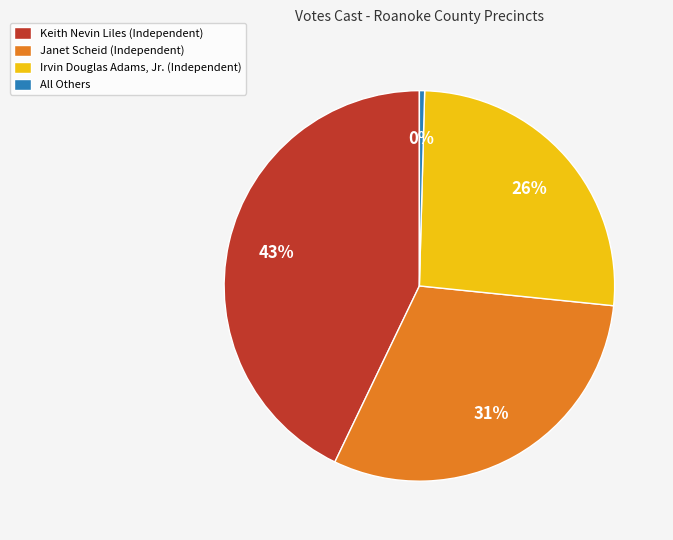

True or false: All Others accounts for 0% of the total.

True